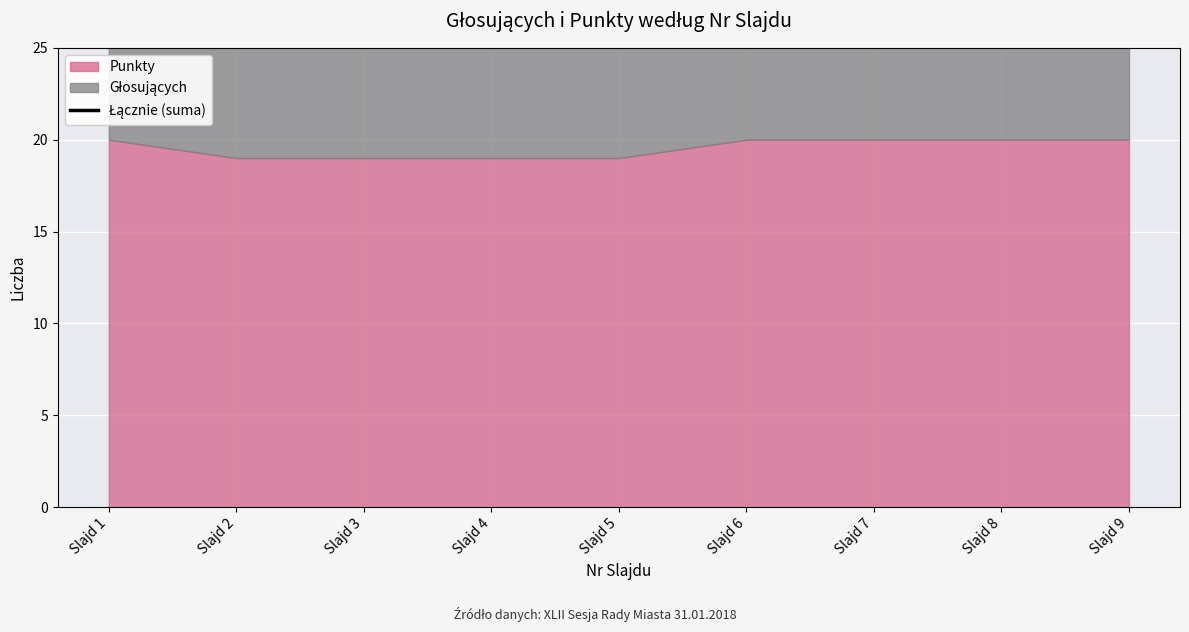

Which category has the lowest value across all series?

Slajd 2